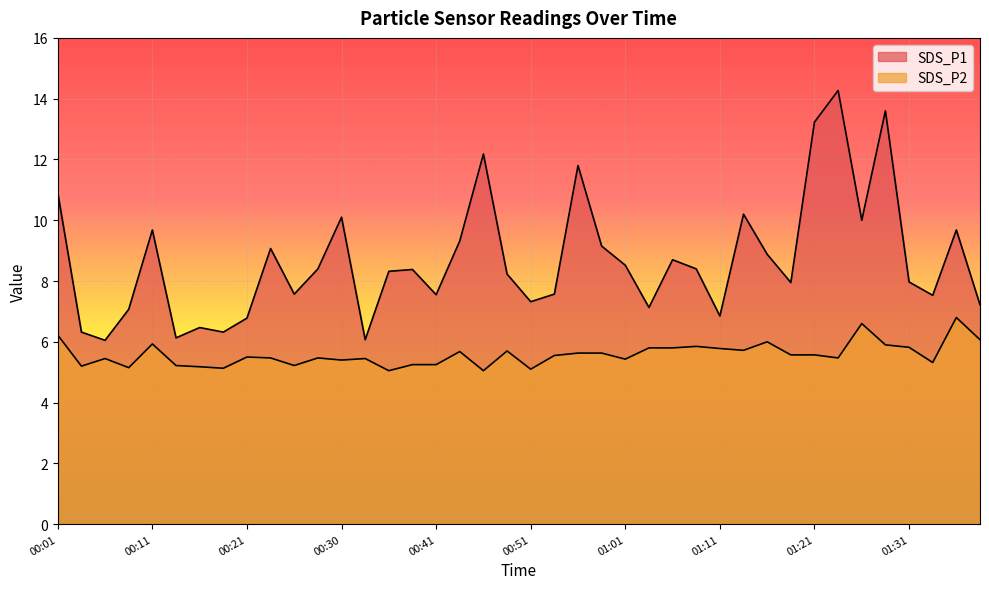

The SDS_P2 series shows 5.2 at 00:25. True or false?

True